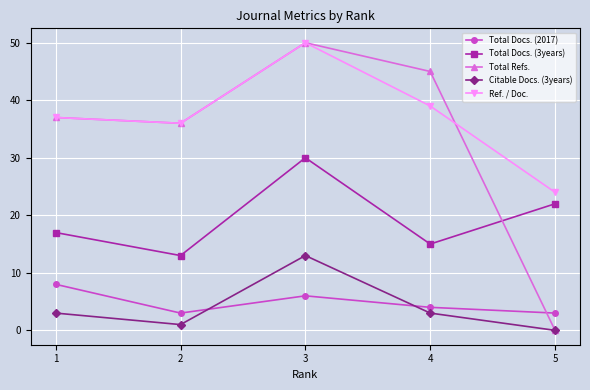

Between 3 and 5, which series saw the biggest shift?

Total Refs.